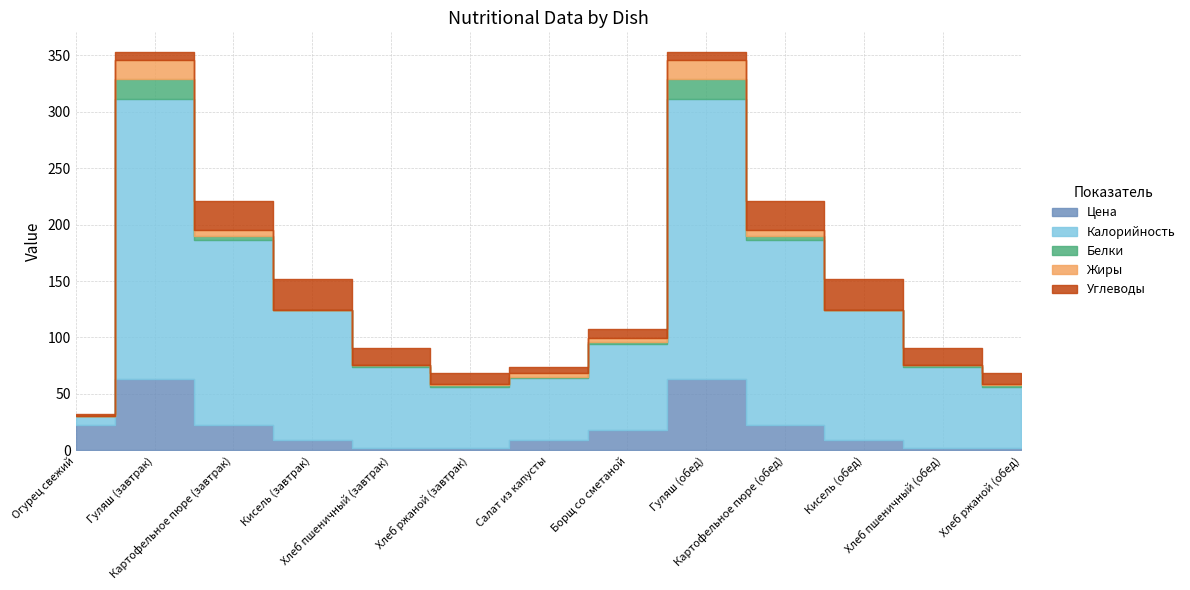

Reading left to right, transcribe all the data shown in this chart.

Цена: 22.2	62.9	22.8	9.5	2.4	2.1	9.0	17.7	62.9	22.8	9.5	2.4	2.1
Калорийность: 8.0	248.5	164.0	114.5	71.0	54.0	55.3	76.2	248.5	164.0	114.5	71.0	54.0
Белки: 0.5	18.0	3.0	0.0	2.3	1.6	0.9	1.7	18.0	3.0	0.0	2.3	1.6
Жиры: 0.0	16.5	5.3	0.5	0.2	1.0	3.1	4.2	16.5	5.3	0.5	0.2	1.0
Углеводы: 1.6	7.0	26.1	27.5	15.0	9.6	6.0	8.0	7.0	26.1	27.5	15.0	9.6